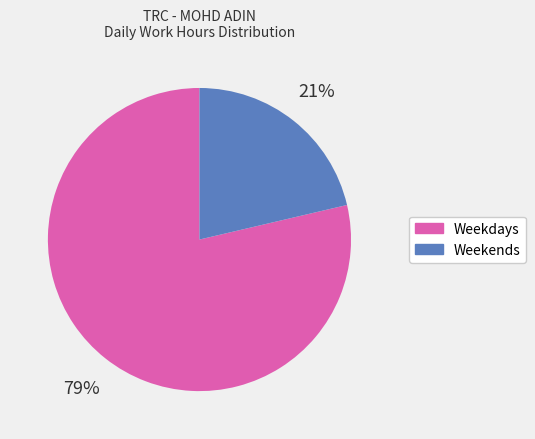

To the nearest percent, what is the average slice percentage?

50%